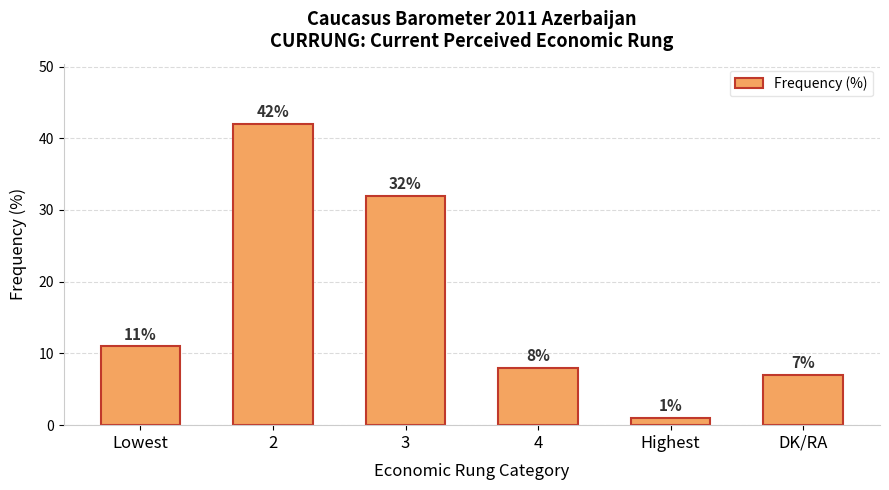

Does the chart contain any negative values?

No